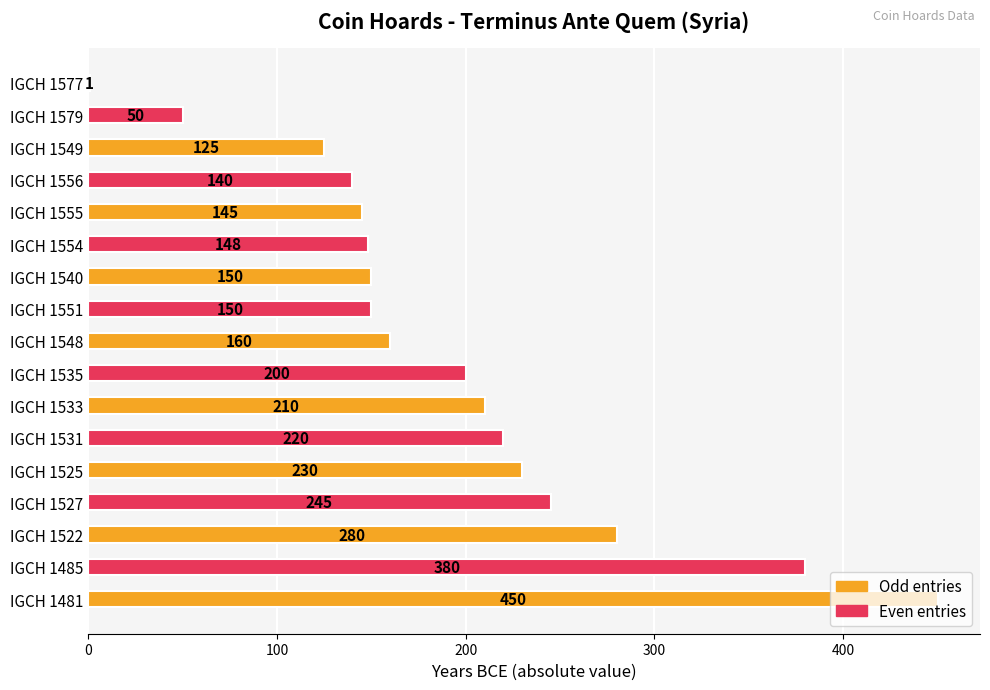

What is the sum of all values?

3284